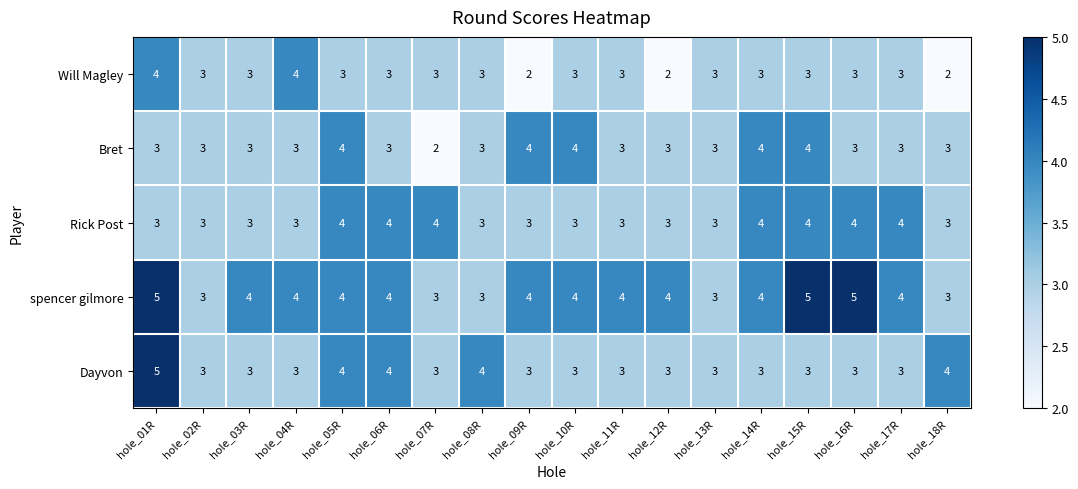

Count the Bret values in the range 3 to 4.

17